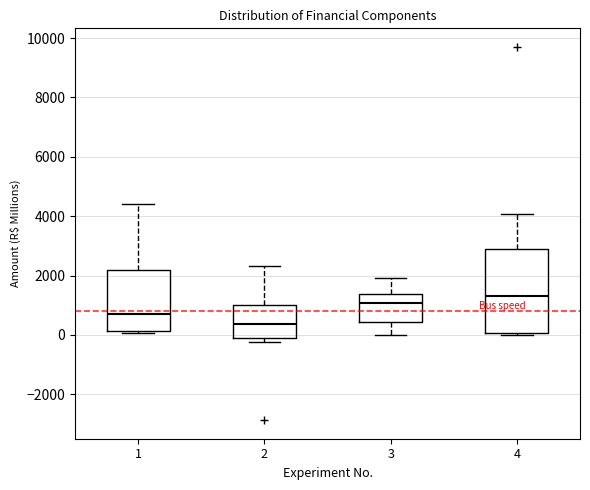

Where does the median line of the box at x = 3 sit on the y-axis? The values are not printed on the chart, so give them approximately, as read against the axis.

1000